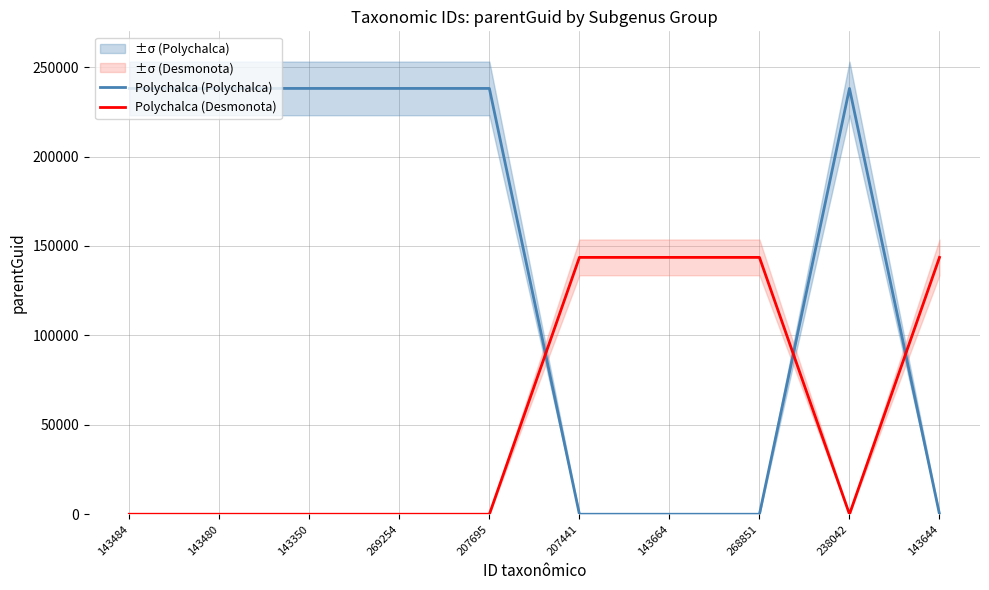

What is the difference between the second highest and minimum values in the Polychalca (Desmonota) series?

143605